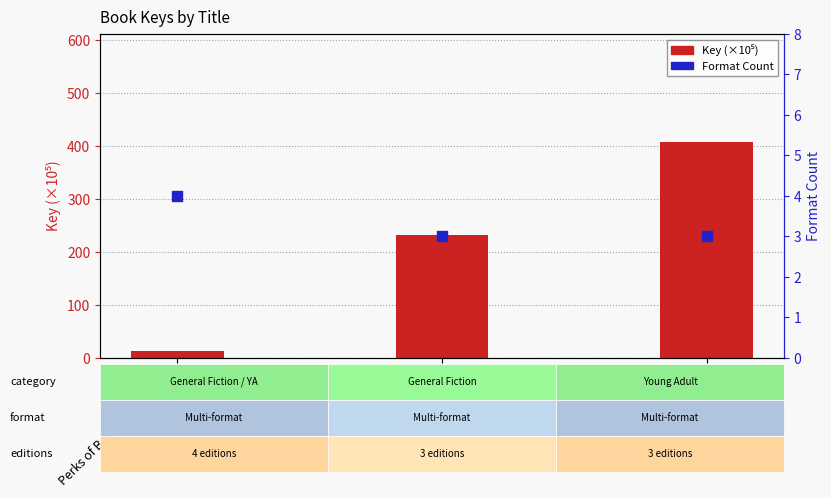

What are all the series names shown in the legend?

Key (×10⁵), Format Count